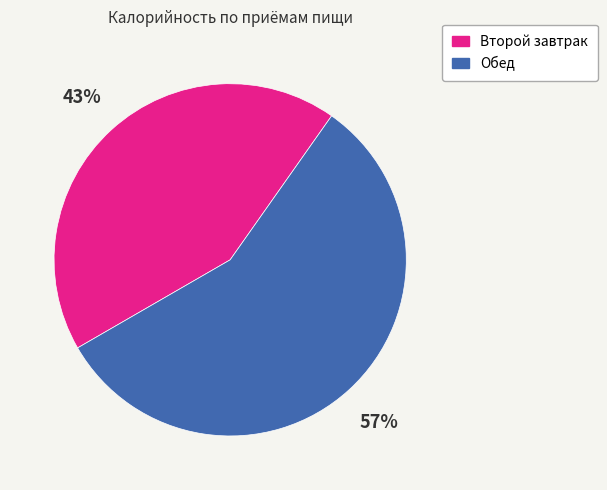

To the nearest percent, what is the average slice percentage?

50%